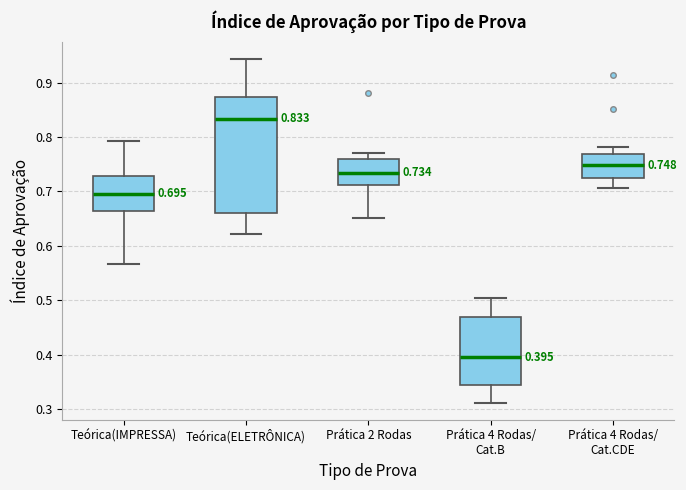

Which box's median line is the highest?

Teórica(ELETRÔNICA)